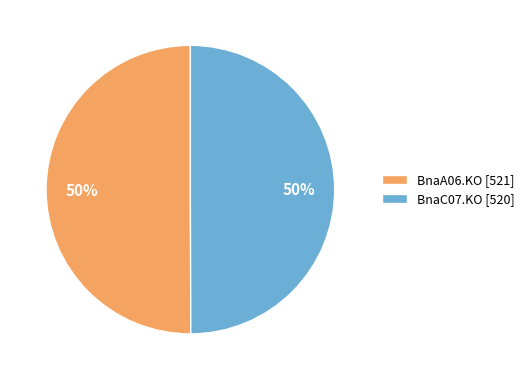

To the nearest percent, what is the combined percentage of BnaC07.KO and BnaA06.KO?

100%